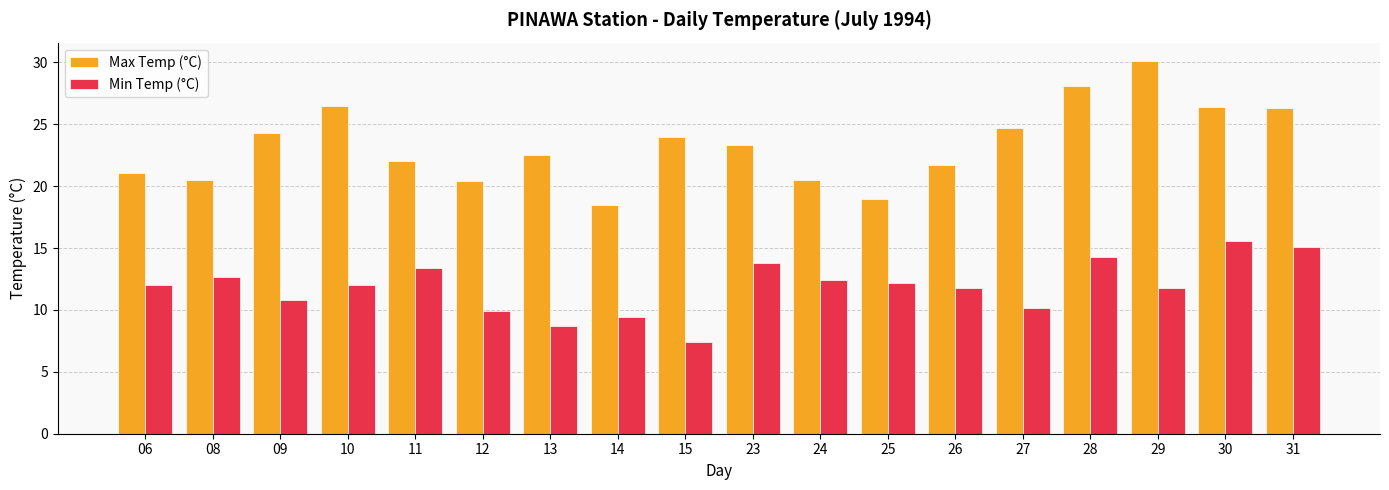

List the series in order of their overall mean, lowest first.

Min Temp (°C), Max Temp (°C)